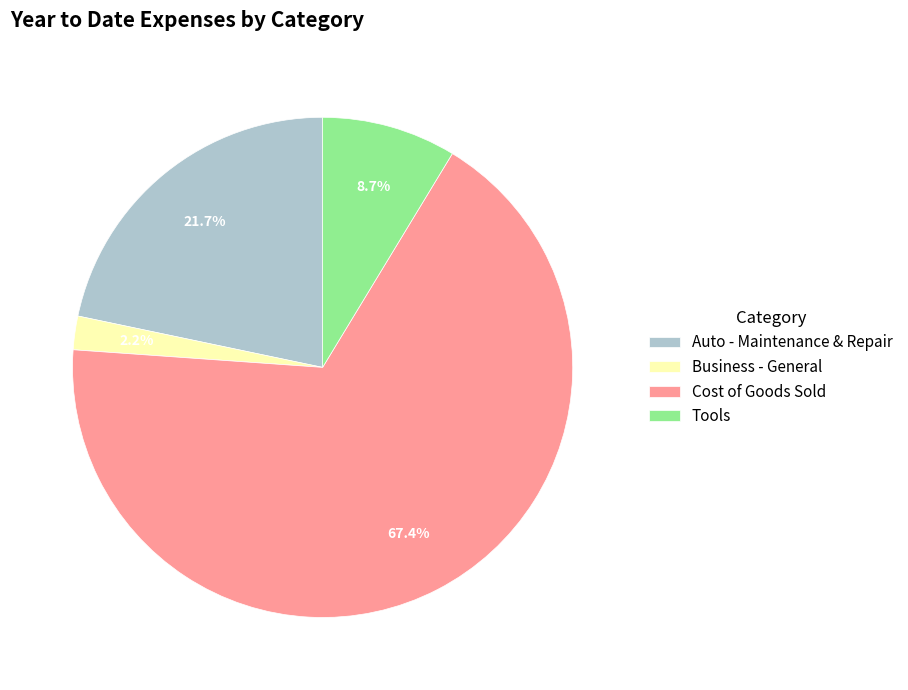

Which has a higher value, Tools or Business - General?

Tools